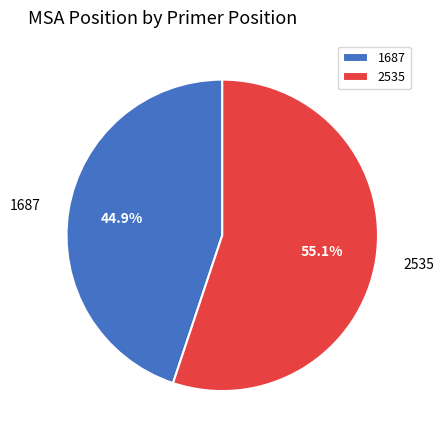

Does any single category account for the majority?

Yes